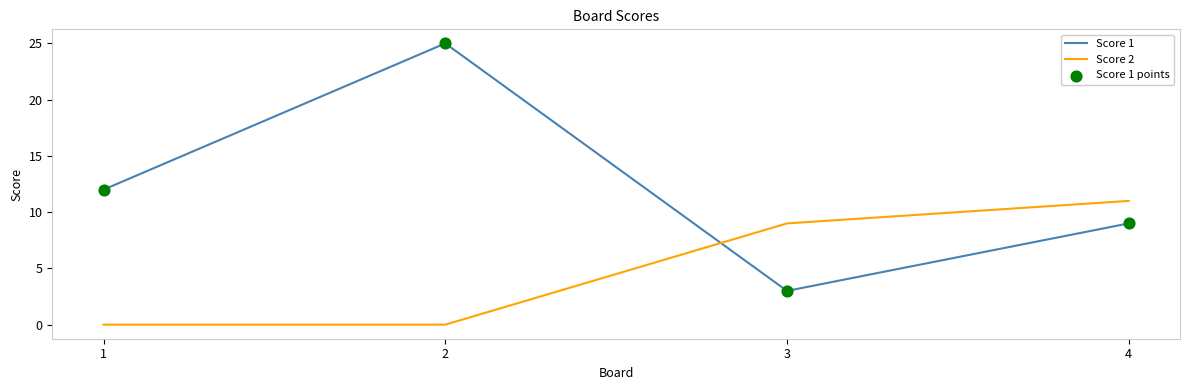

Between 2 and 4, which series saw the biggest shift?

Score 1